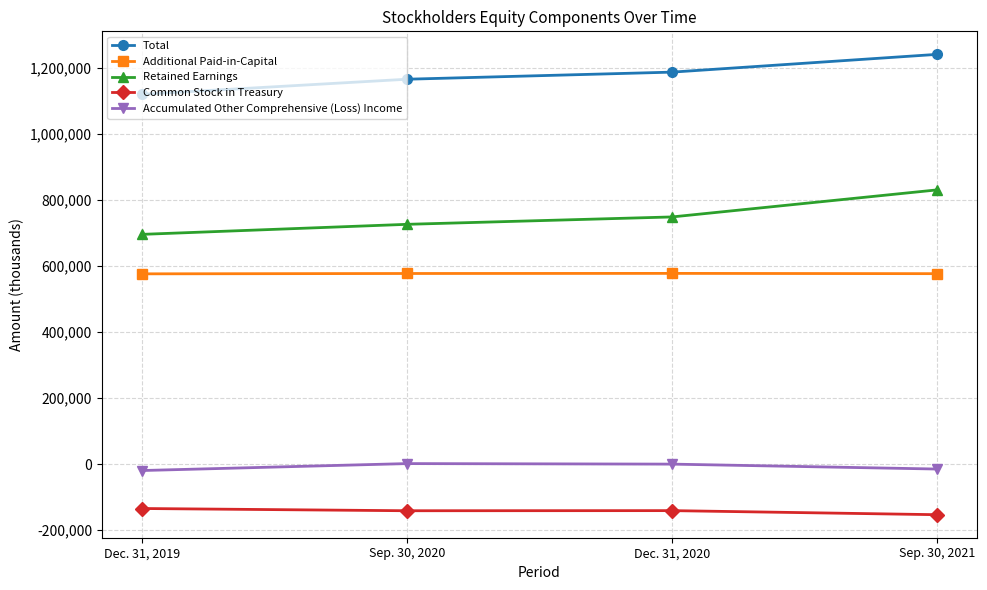

What is the difference between the maximum and second lowest values in the Accumulated Other Comprehensive (Loss) Income series?

16513